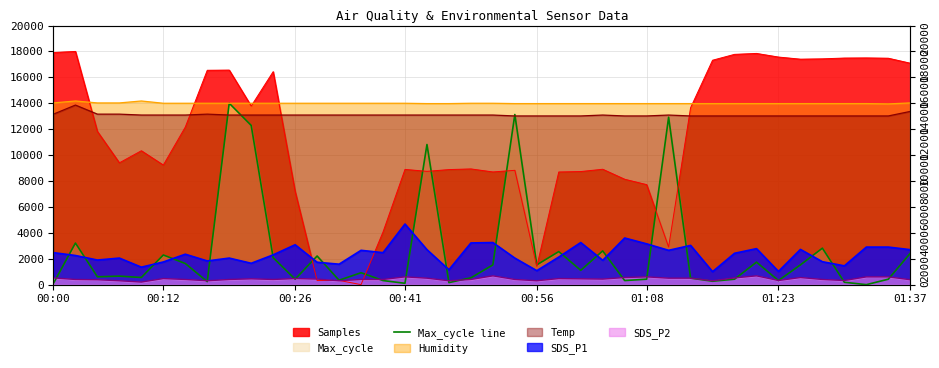

What position from the right is 15?

25